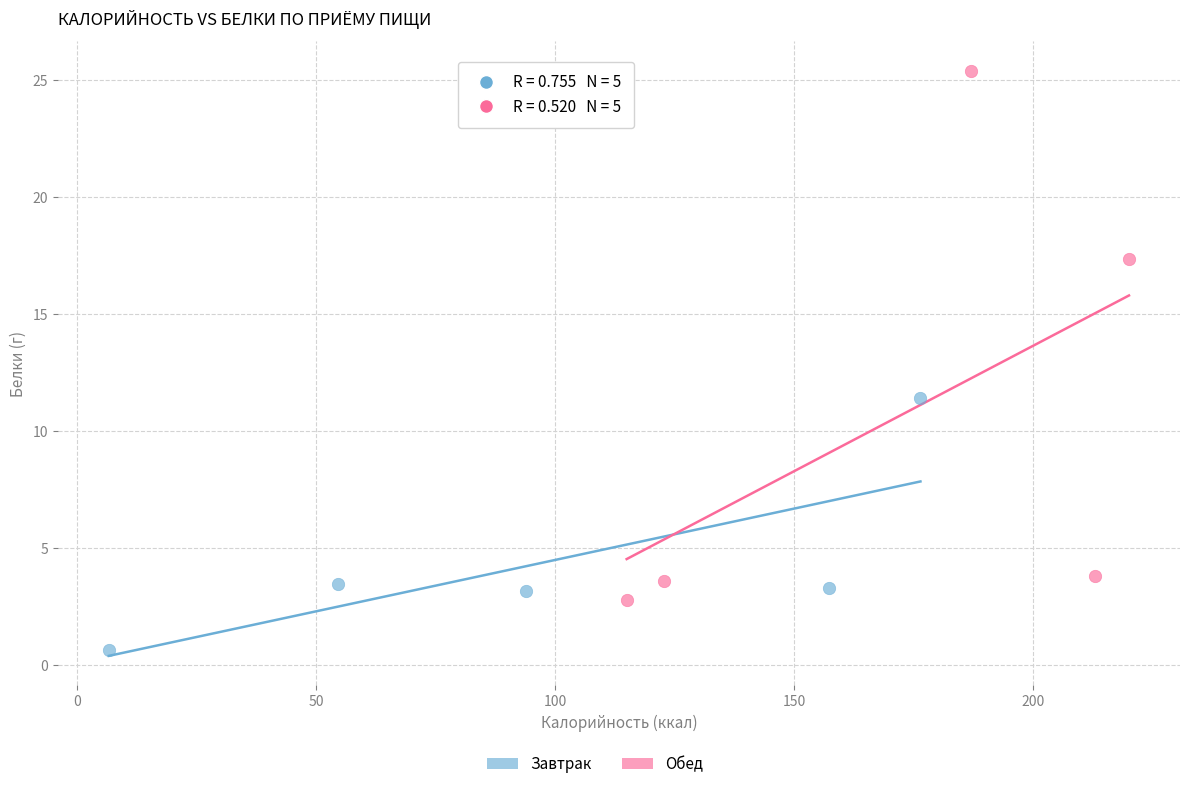

Which series reaches the maximum Y coordinate?

Обед